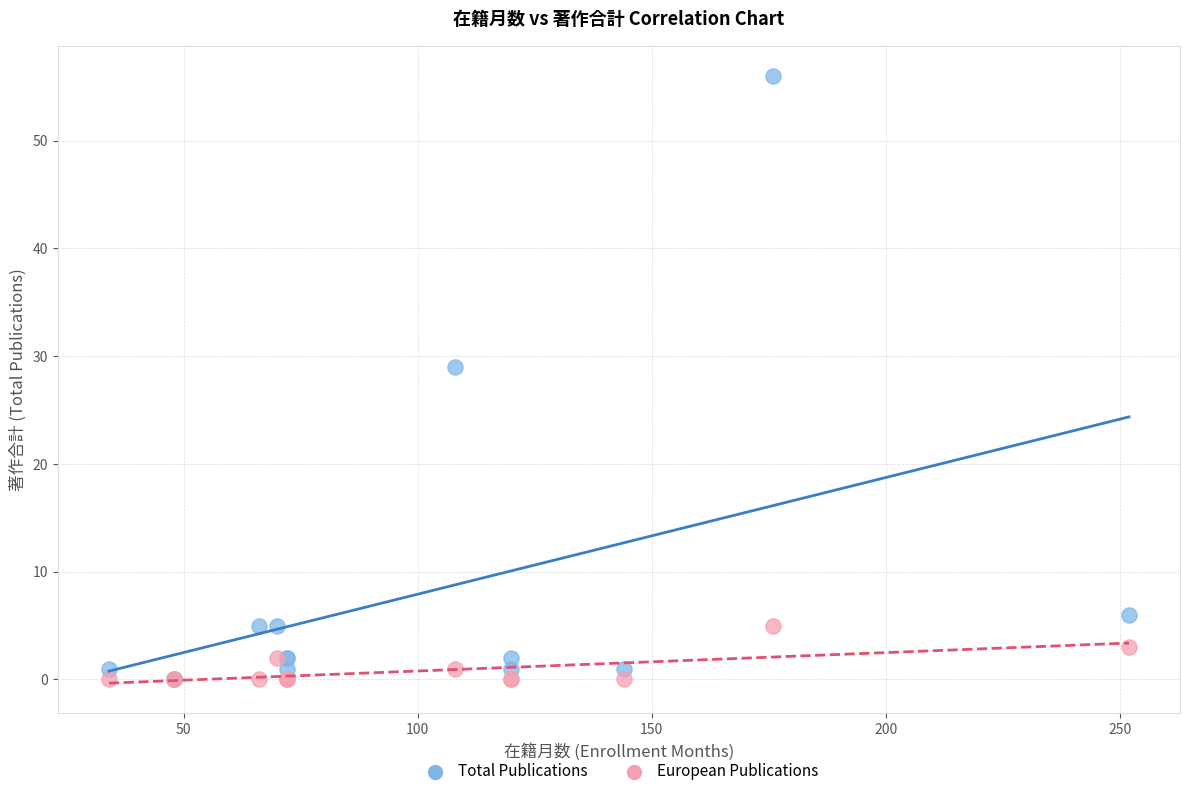

In the Total Publications series, what Y value is closest to 28?

29